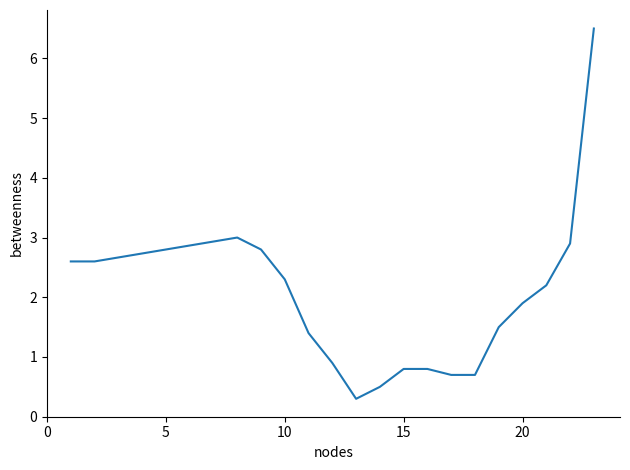

What is the smallest value displayed?

0.3